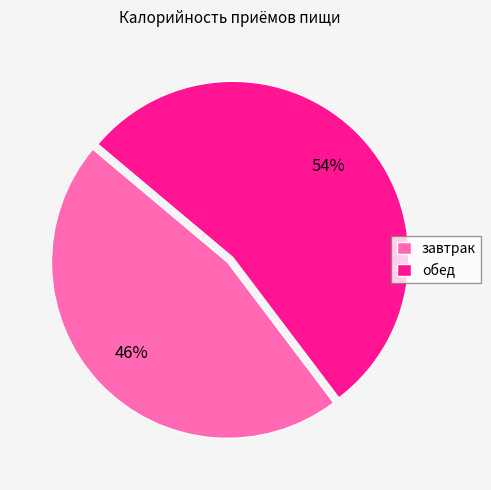

How many slices are in this pie chart?

2